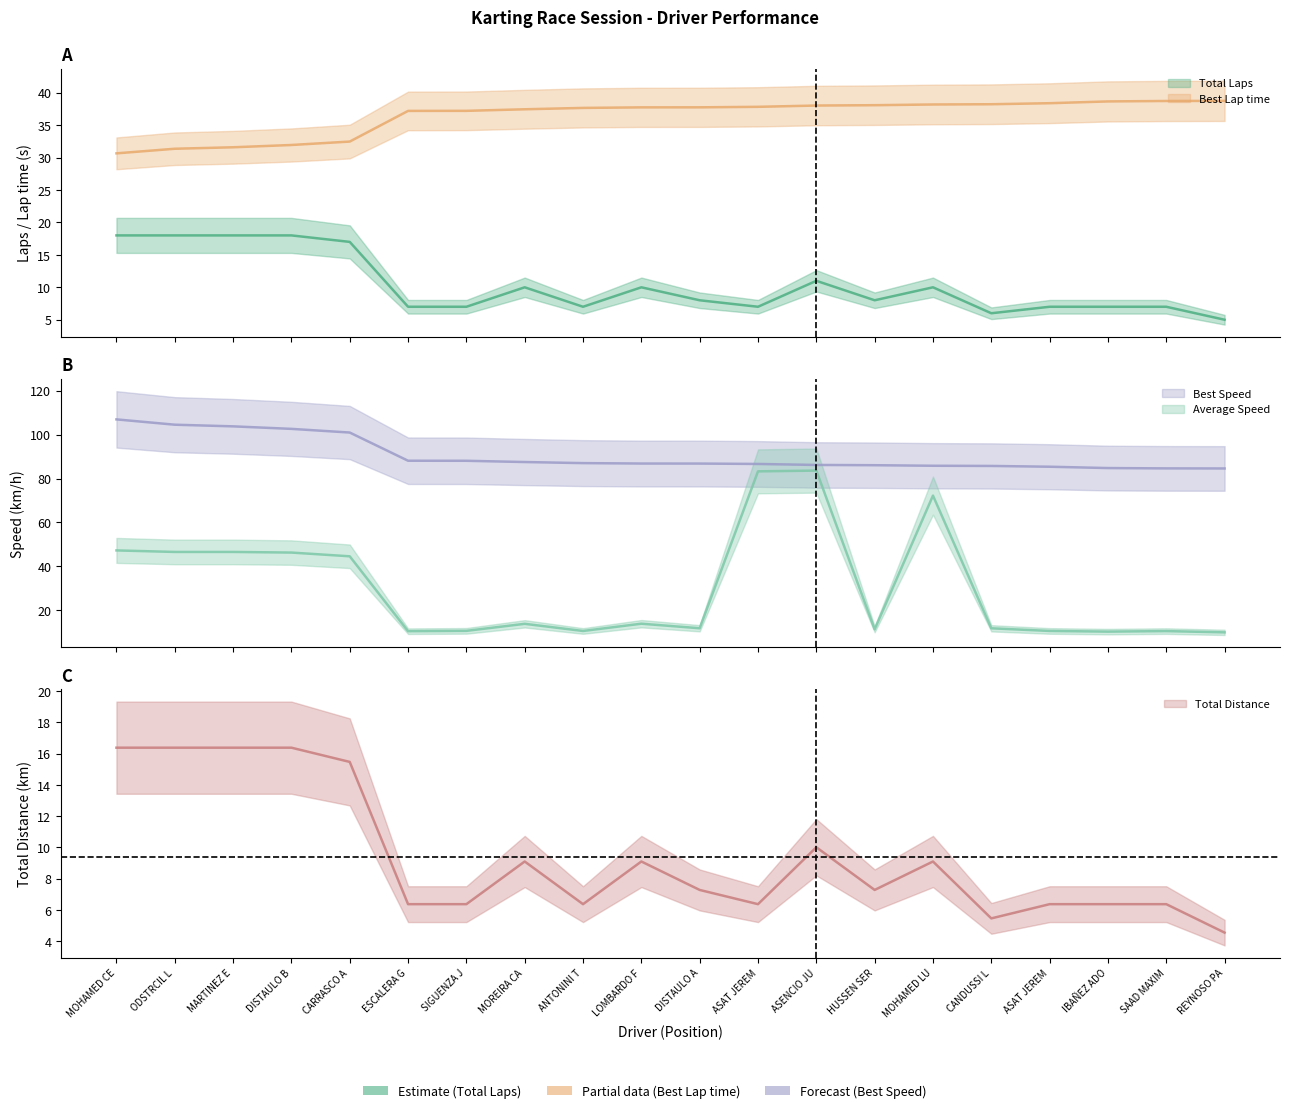

Which series has the largest range (max minus min)?

Average Speed